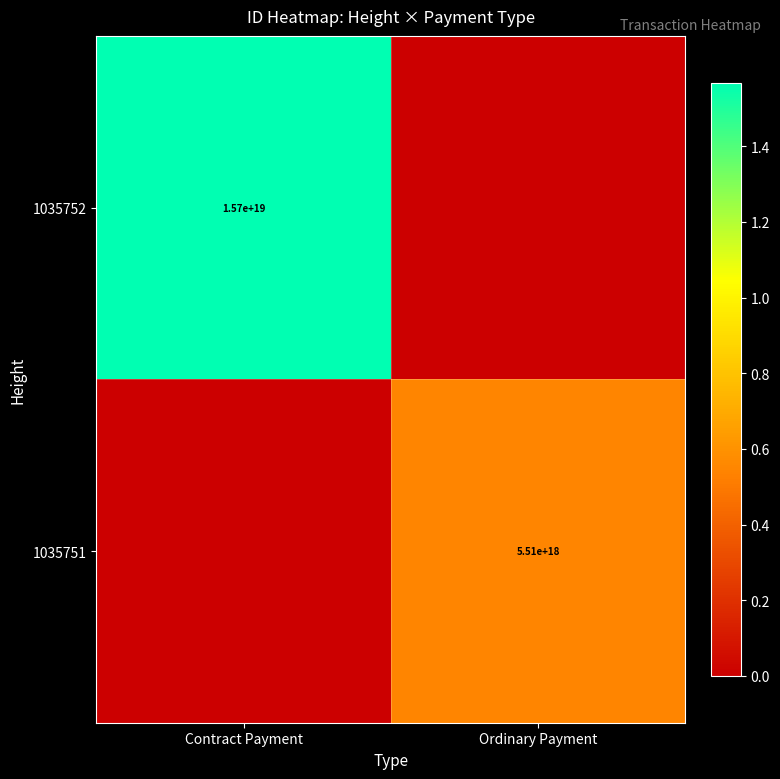

Is the value of 1035751 at Ordinary Payment greater than the value of 1035752 at Contract Payment?

No